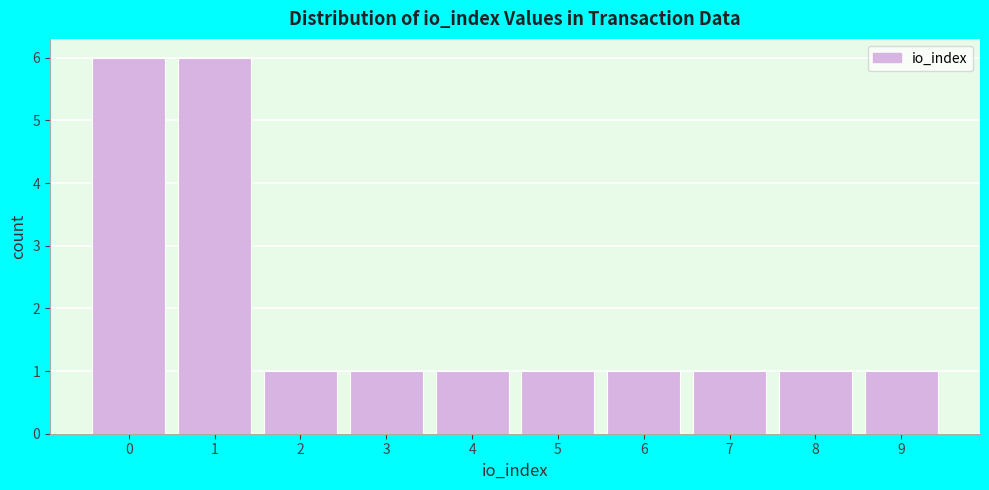

Reading left to right, transcribe this chart: for each bar, give the range it covers on the x-axis and its height. The values are not printed on the chart, so give them approximately, as read against the axis.

-0.5 to 0.5: 6
0.5 to 1.5: 6
1.5 to 2.5: 1
2.5 to 3.5: 1
3.5 to 4.5: 1
4.5 to 5.5: 1
5.5 to 6.5: 1
6.5 to 7.5: 1
7.5 to 8.5: 1
8.5 to 9.5: 1